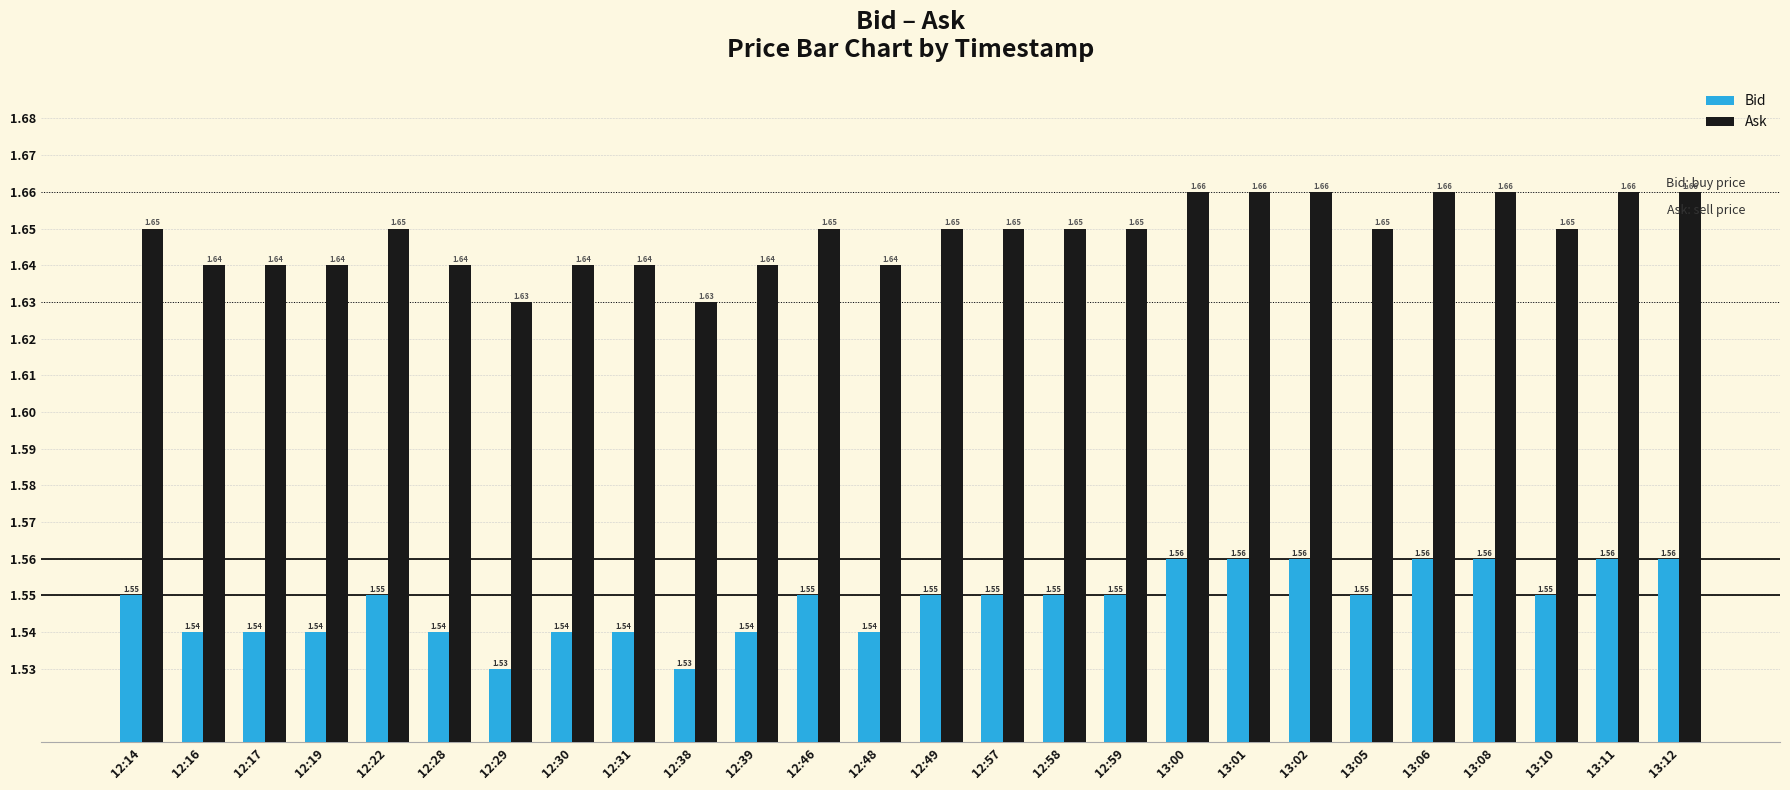

What is the sum of the Ask values at 12:38 and 12:31?

3.3